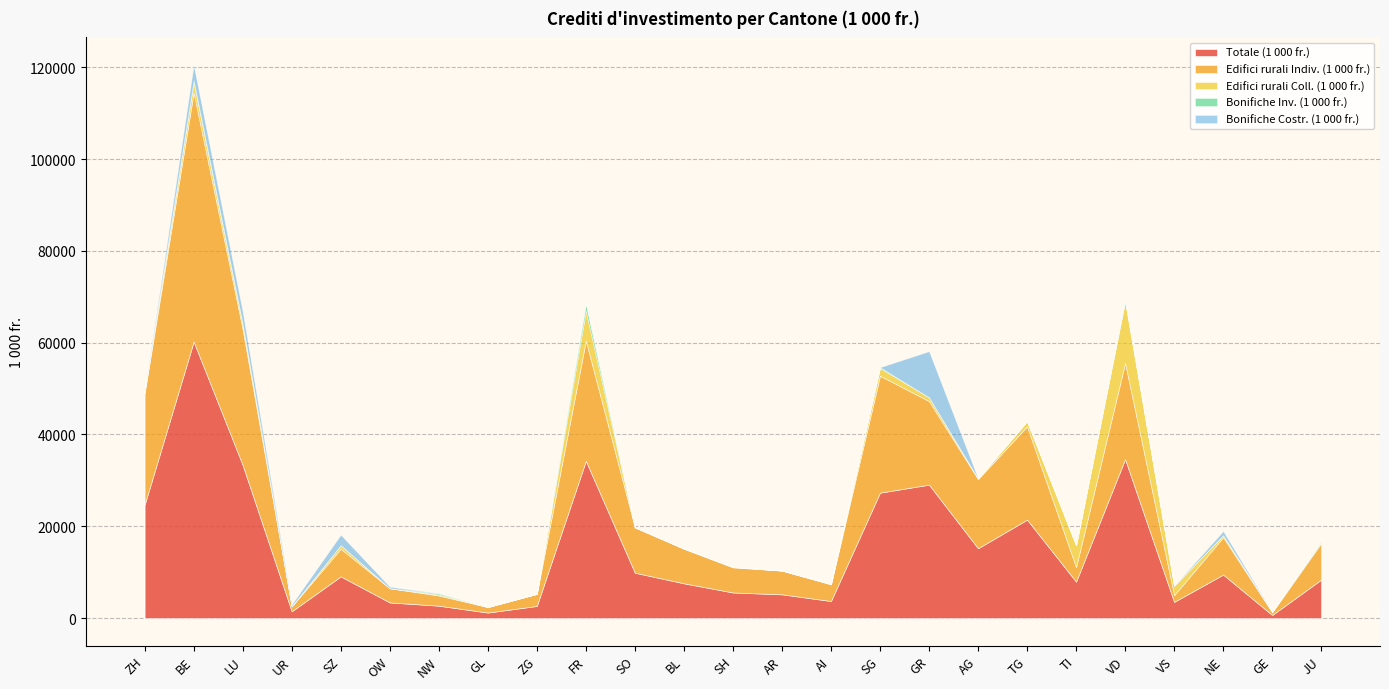

List the series in order of their peak value, lowest first.

Bonifiche Inv. (1 000 fr.), Bonifiche Costr. (1 000 fr.), Edifici rurali Coll. (1 000 fr.), Edifici rurali Indiv. (1 000 fr.), Totale (1 000 fr.)